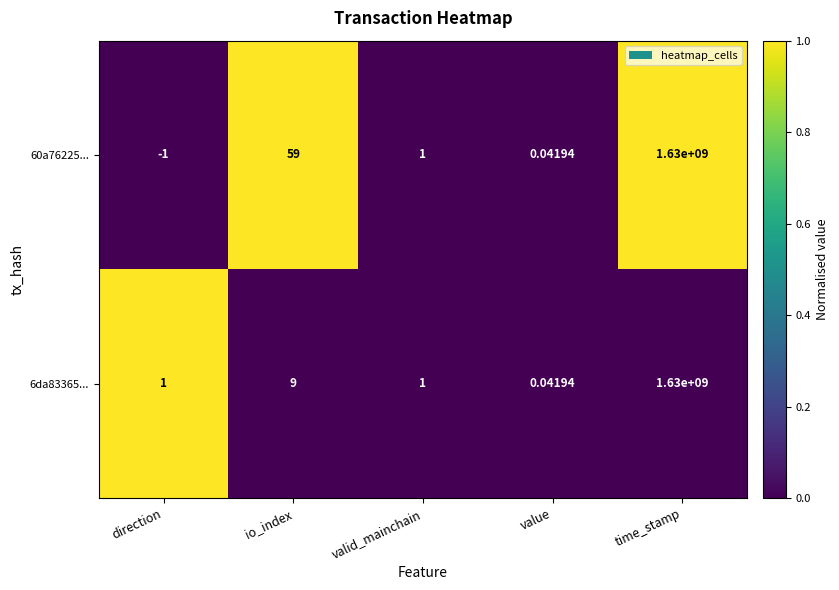

At how many categories does at least one series exceed 0?

5